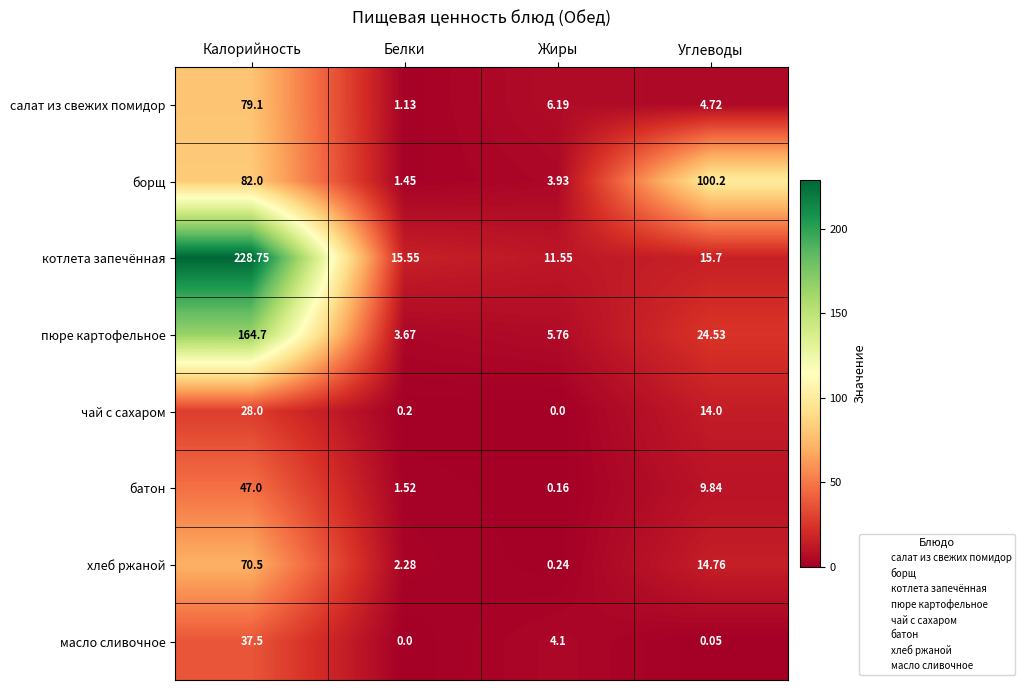

Where is салат из свежих помидор nearest to the value 40?

Жиры